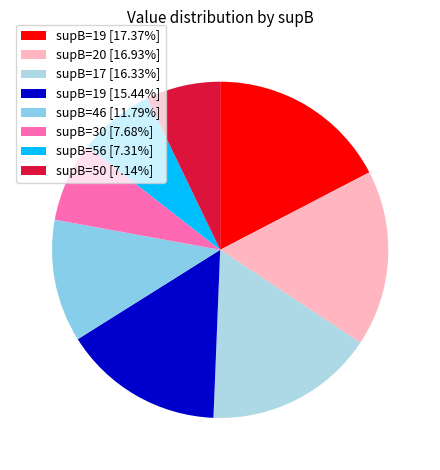

How many slices are in this pie chart?

8